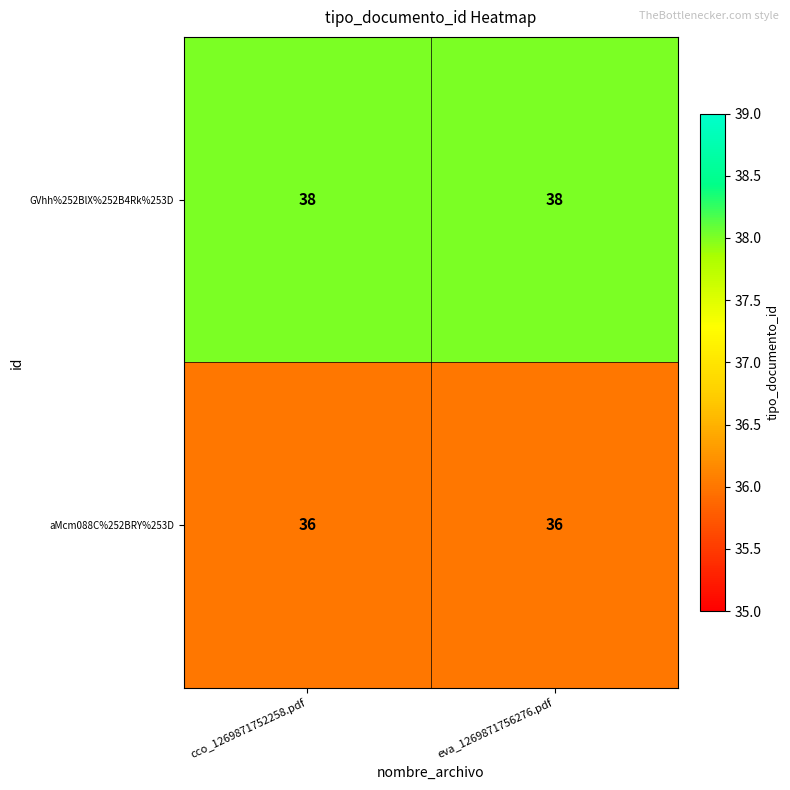

List the series in order of their overall mean, highest first.

GVhh%252BlX%252B4Rk%253D, aMcm088C%252BRY%253D